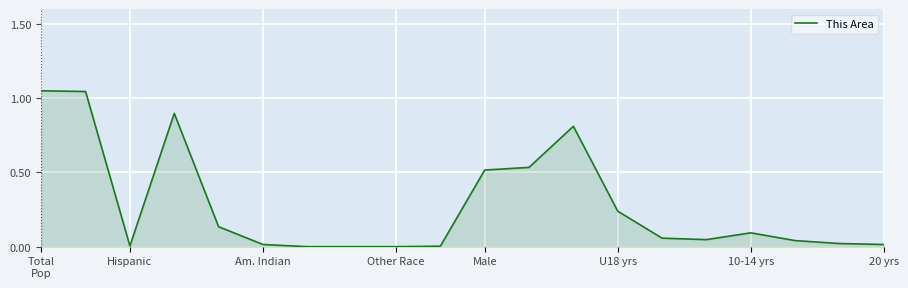

How many lines are shown in the chart?

1